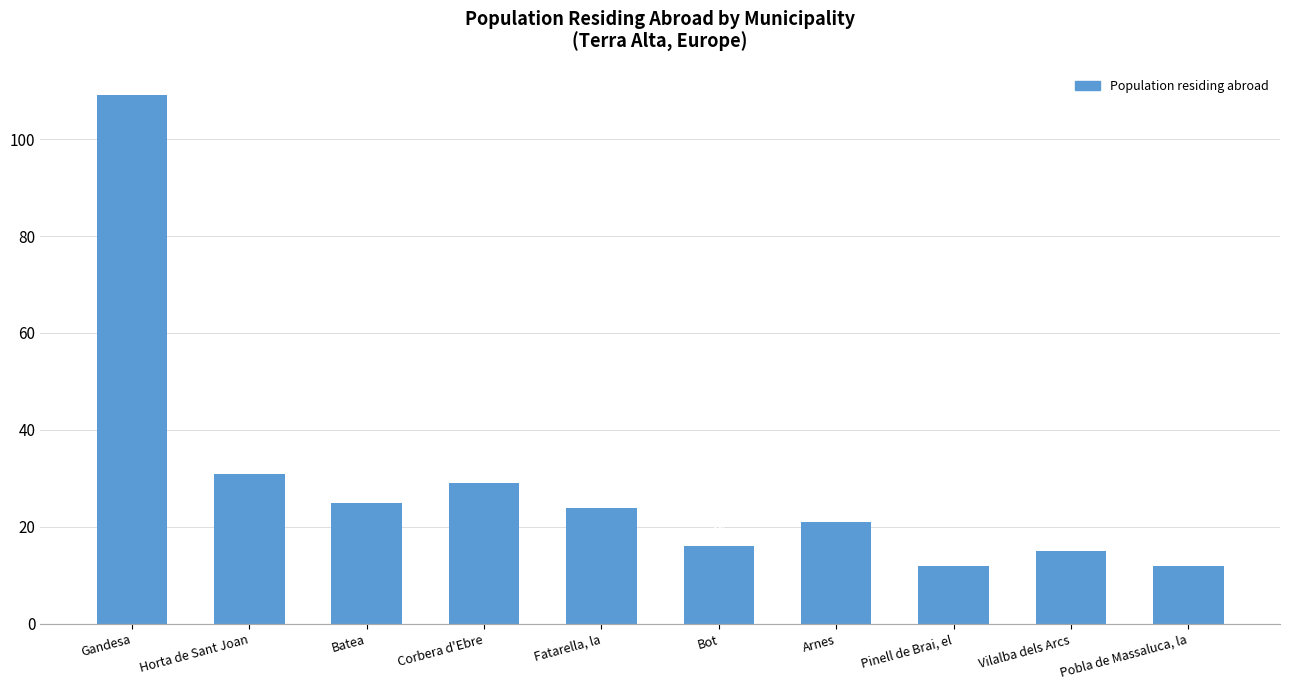

What is the smallest value displayed?

12